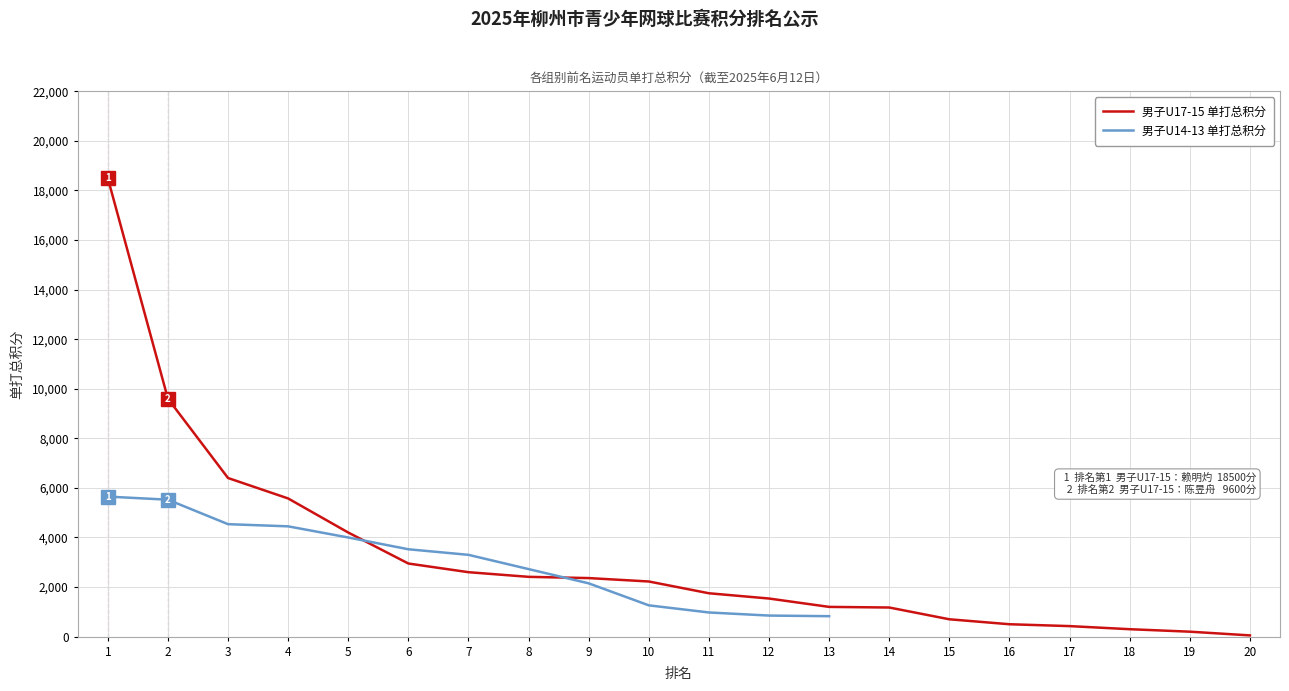

What is the maximum value shown in the chart?

18500.0